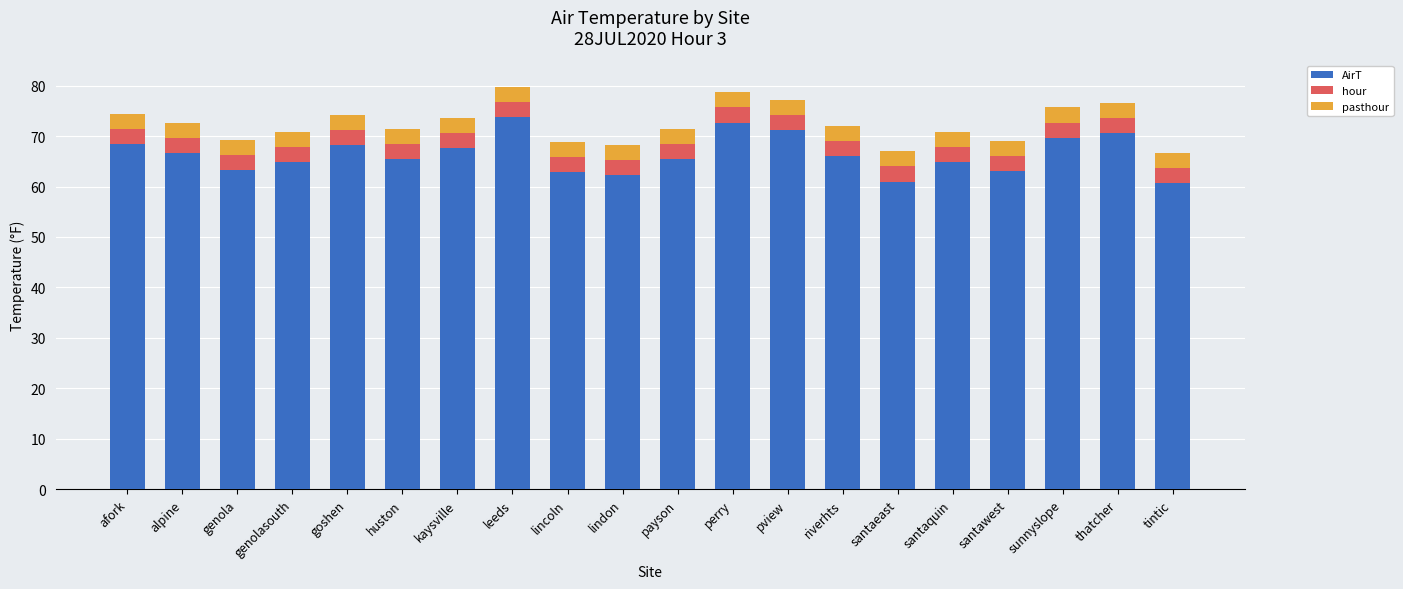

What is the total value across all series at leeds?

79.8